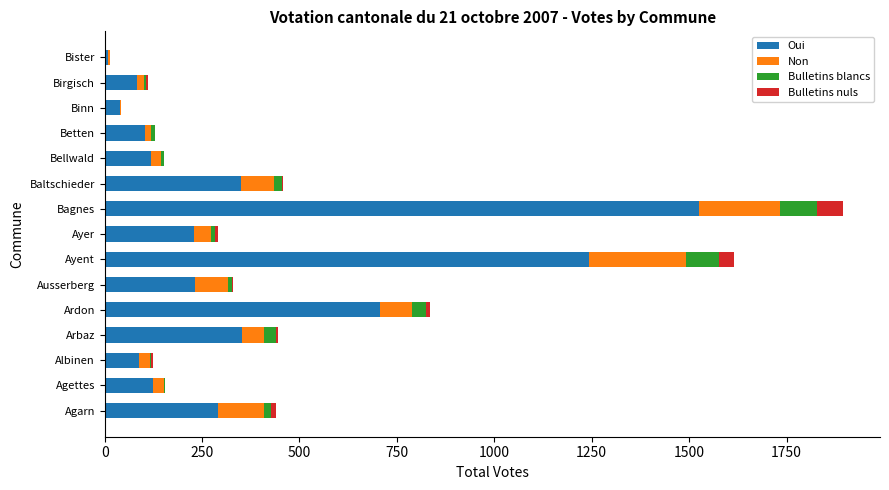

At which label is Oui closest to 766?

Ardon